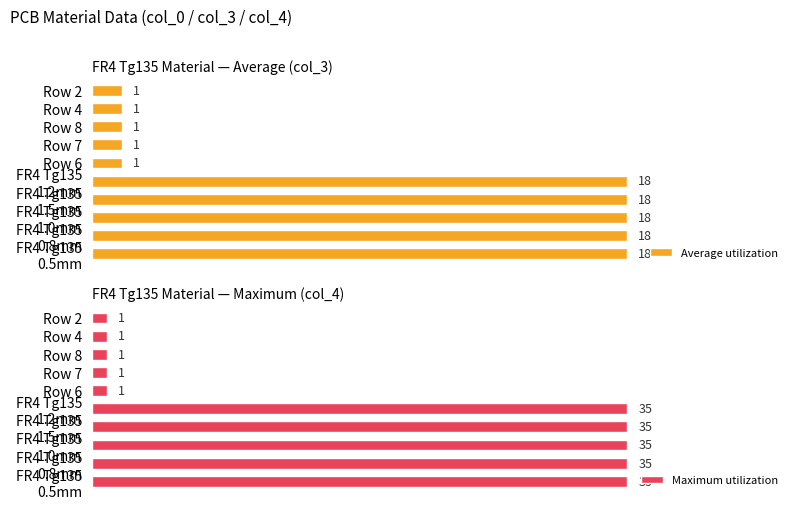

What is the sum of the Maximum utilization values at FR4 Tg135 1.5mm and FR4 Tg135 1.2mm?

70